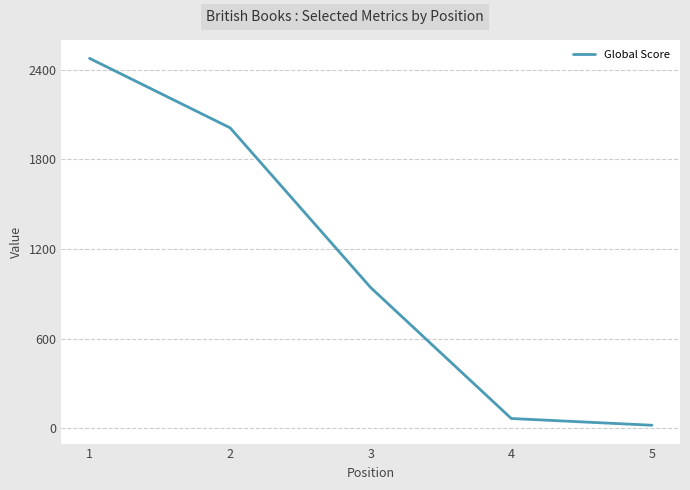

True or false: there are more than 1 points higher than both neighbors.

False